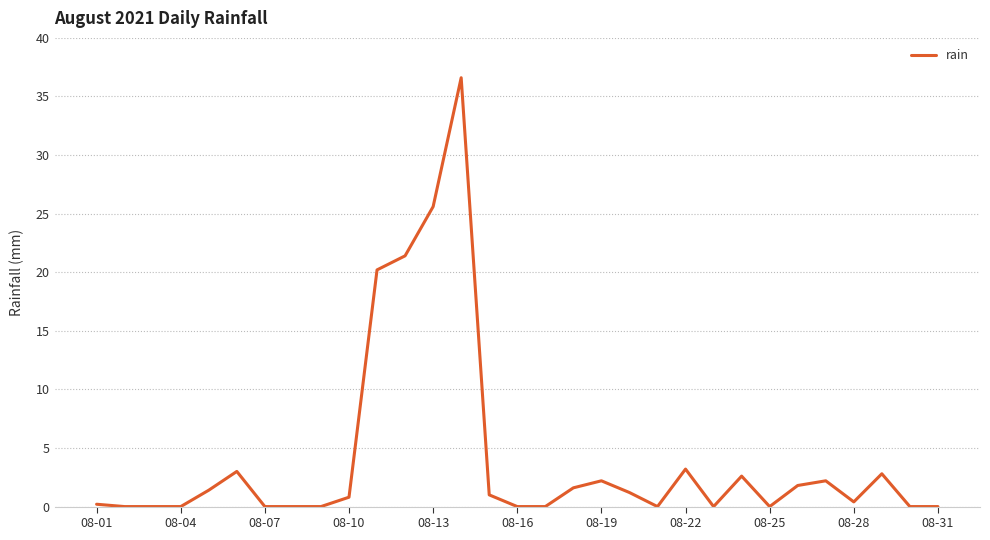

What is the greatest value displayed?

36.6